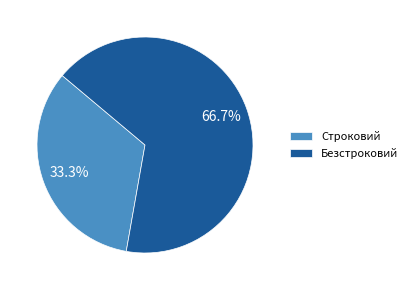

Does any single category account for the majority?

Yes